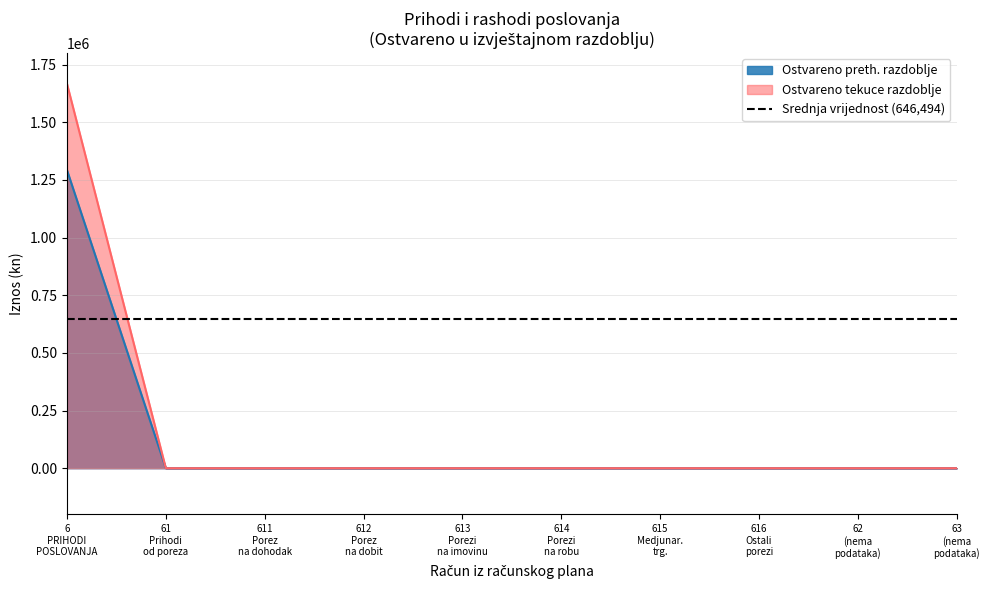

What is the highest value of the Ostvareno tekuce razdoblje series?

1667307.2